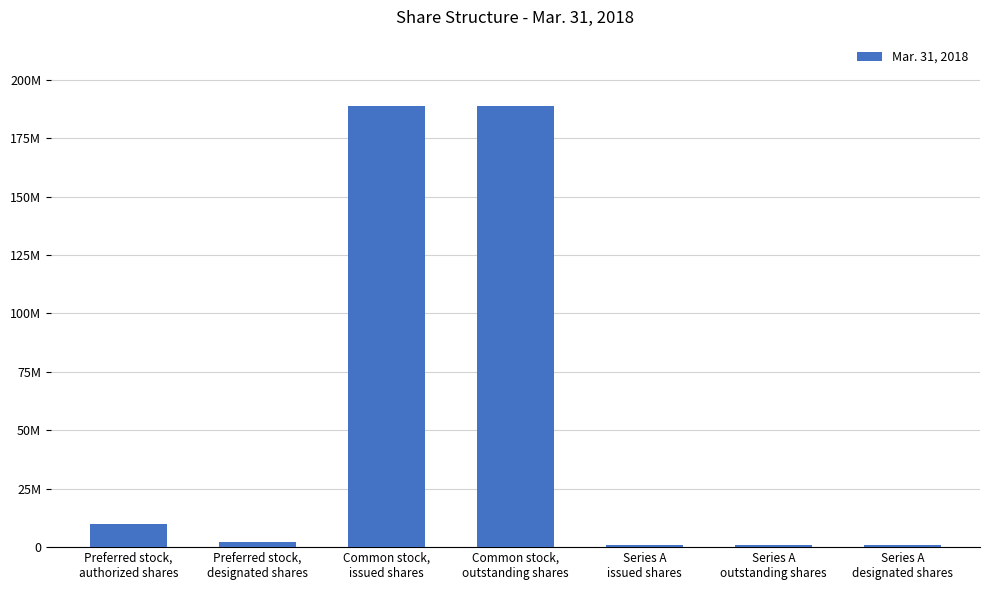

Does the chart contain stacked bars?

No